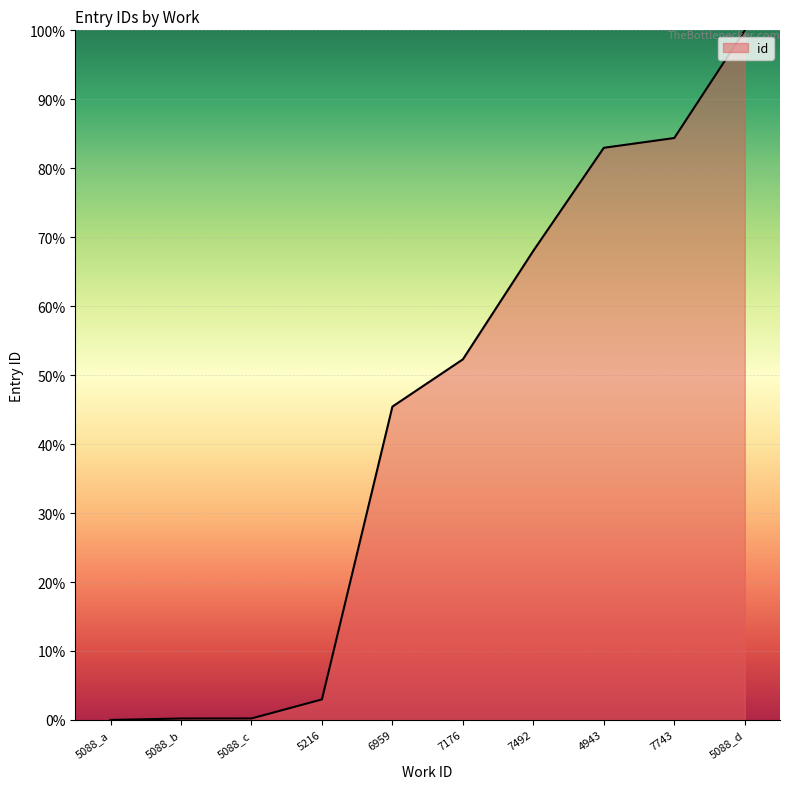

Where is the data nearest to the value 50?

7176